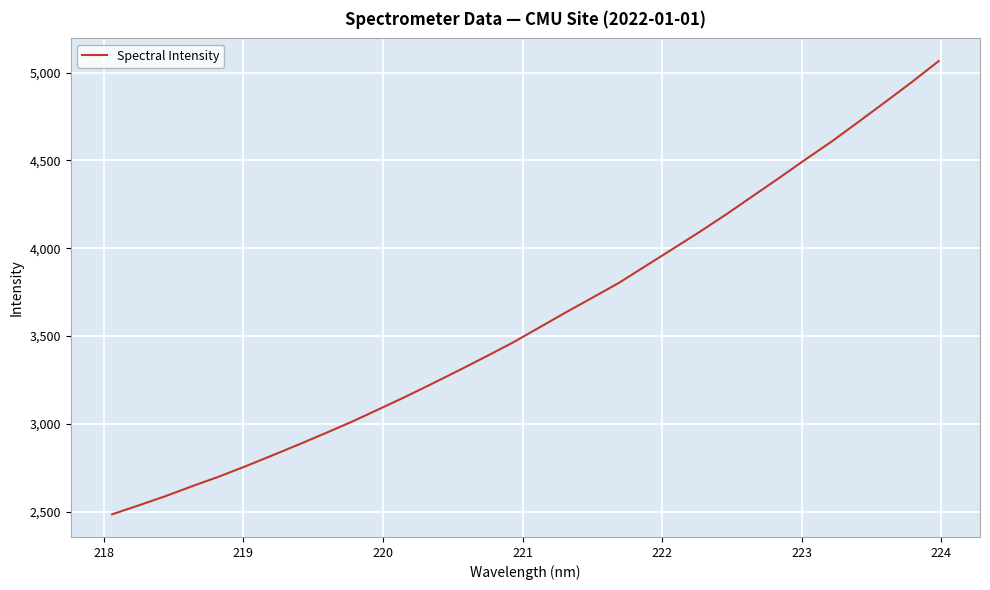

What is the greatest value displayed?

5065.5